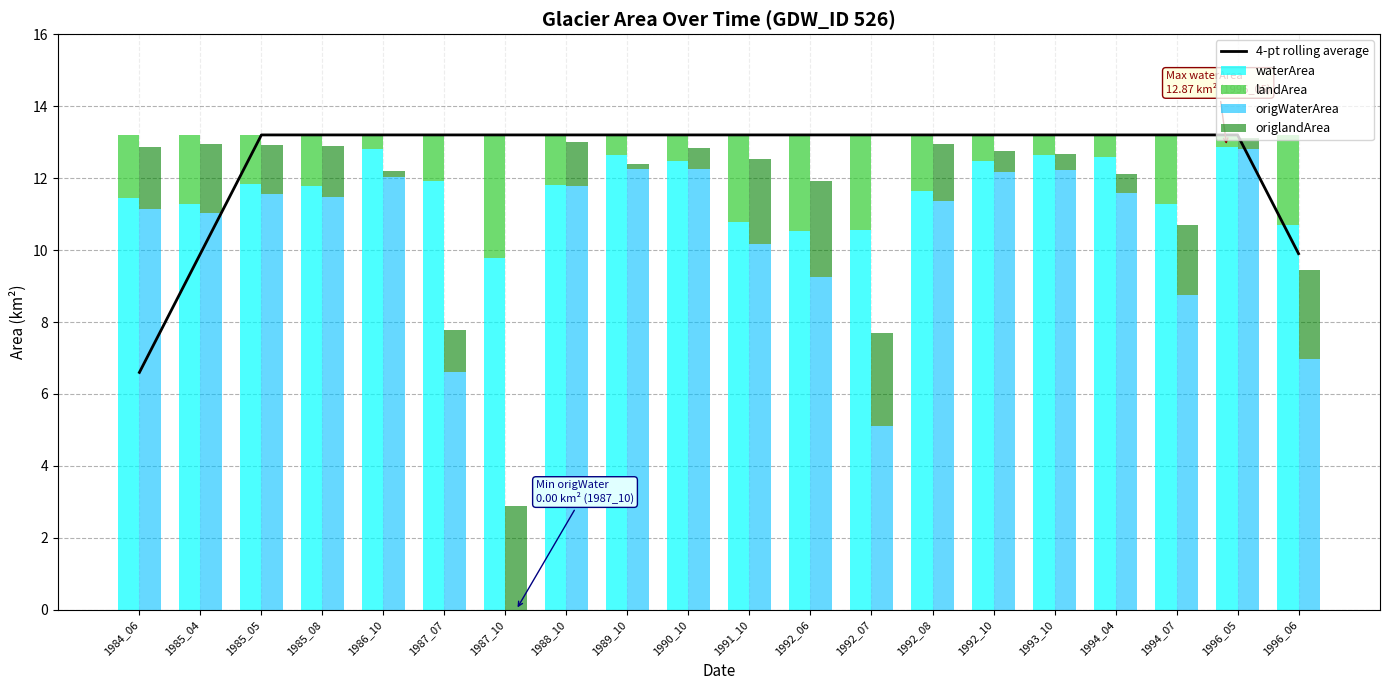

Rank the series at 1986_10 from lowest to highest value.

origlandArea, landArea, origWaterArea, waterArea, 4-pt rolling average